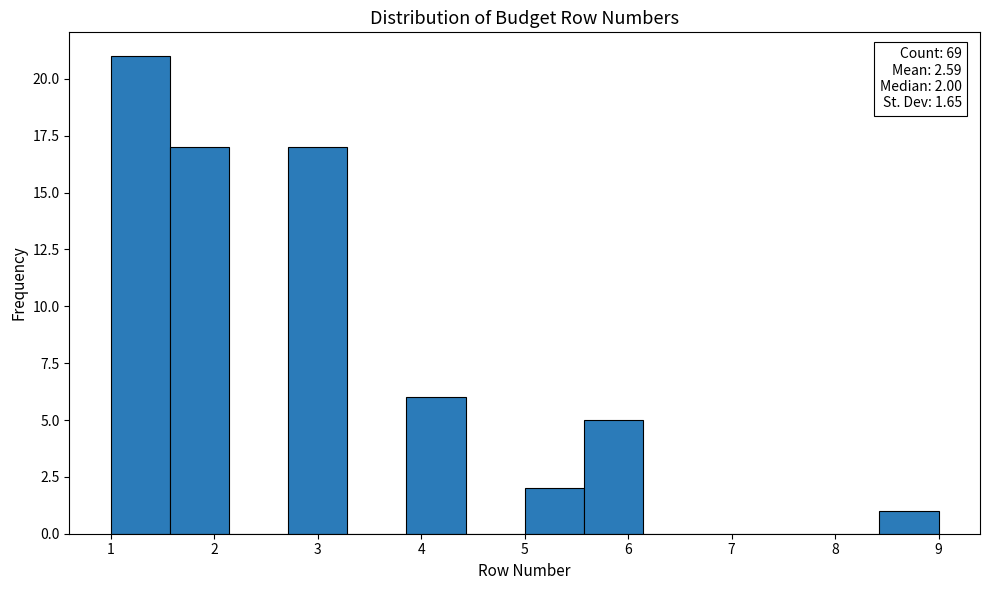

Over which range of the x-axis is the bar tallest?

1.0 to 1.6